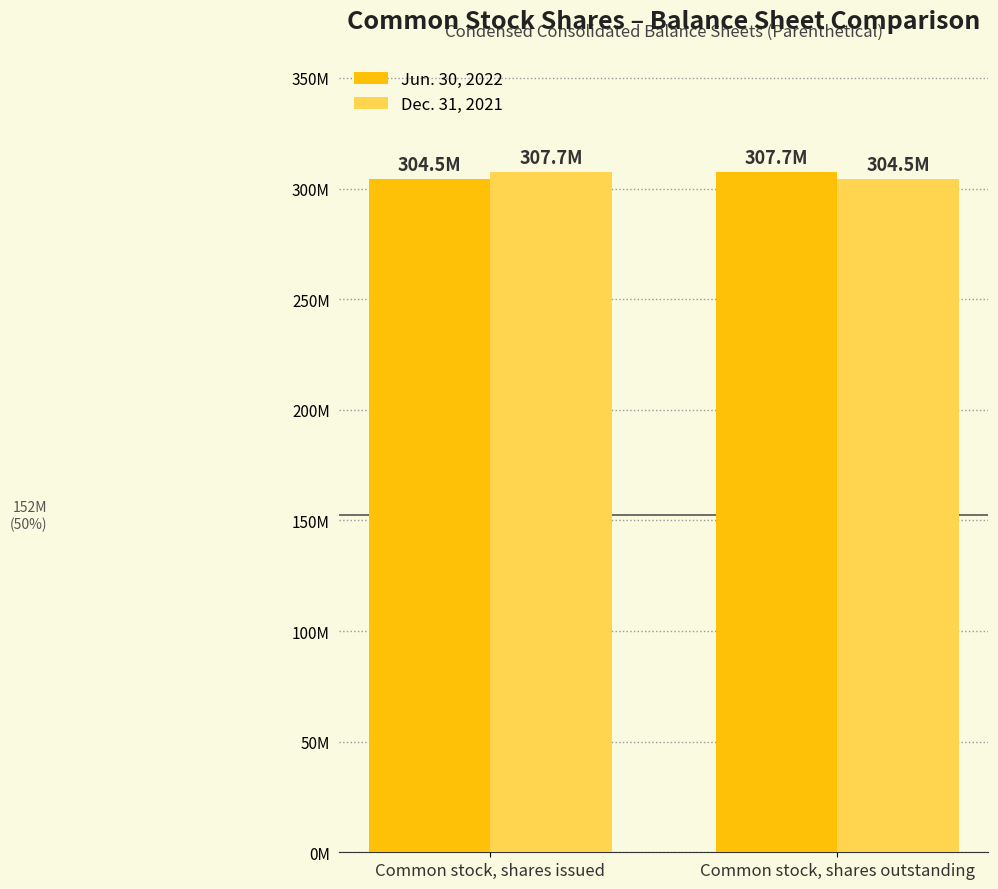

Is it true that Jun. 30, 2022 equals 304455000 at Common stock, shares issued?

True